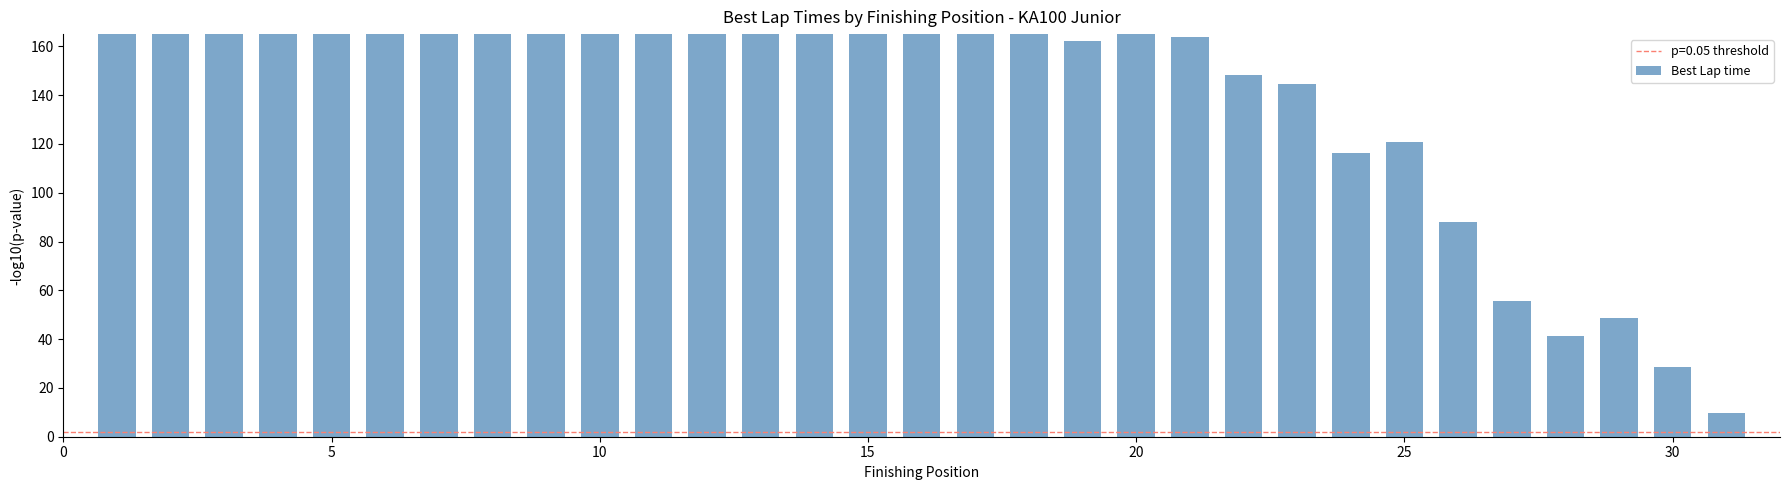

True or false: the data shows 273.5 at 16.

False